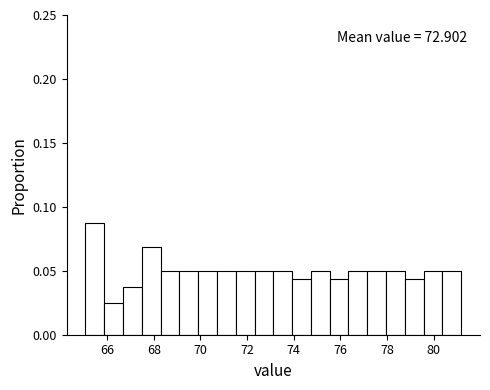

Which range on the x-axis has the tallest bar?

65.0 to 65.8